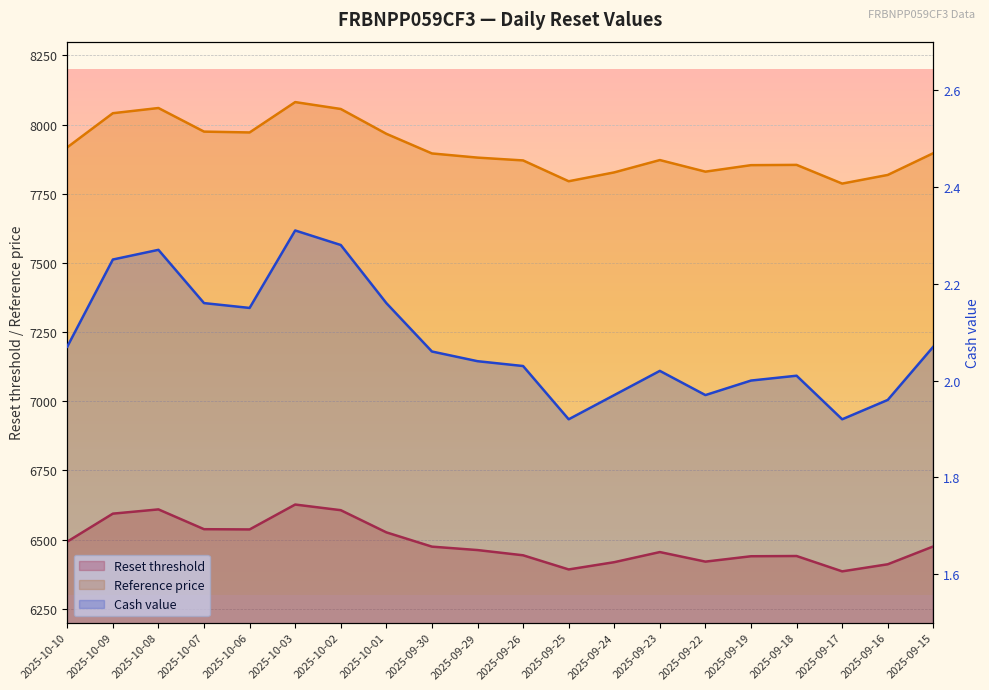

Reading right to left, what are all the values shown in this chart?

Reset threshold: 2025-09-15=6475.5	2025-09-16=6410.9	2025-09-17=6385.3	2025-09-18=6440.8	2025-09-19=6439.9	2025-09-22=6420.5	2025-09-23=6455.1	2025-09-24=6418.5	2025-09-25=6392.2	2025-09-26=6443.4	2025-09-29=6462.3	2025-09-30=6474.7	2025-10-01=6526.3	2025-10-02=6606.4	2025-10-03=6626.9	2025-10-06=6536.9	2025-10-07=6537.7	2025-10-08=6609.3	2025-10-09=6593.9	2025-10-10=6492.8
Reference price: 2025-09-15=7896.9	2025-09-16=7818.2	2025-09-17=7787.0	2025-09-18=7854.6	2025-09-19=7853.6	2025-09-22=7830.1	2025-09-23=7872.0	2025-09-24=7827.4	2025-09-25=7795.4	2025-09-26=7870.7	2025-09-29=7880.9	2025-09-30=7895.9	2025-10-01=7966.9	2025-10-02=8056.6	2025-10-03=8081.5	2025-10-06=7971.8	2025-10-07=7974.9	2025-10-08=8060.1	2025-10-09=8041.4	2025-10-10=7918.0
Cash value: 2025-09-15=2.1	2025-09-16=2.0	2025-09-17=1.9	2025-09-18=2.0	2025-09-19=2.0	2025-09-22=2.0	2025-09-23=2.0	2025-09-24=2.0	2025-09-25=1.9	2025-09-26=2.0	2025-09-29=2.0	2025-09-30=2.1	2025-10-01=2.2	2025-10-02=2.3	2025-10-03=2.3	2025-10-06=2.1	2025-10-07=2.2	2025-10-08=2.3	2025-10-09=2.2	2025-10-10=2.1